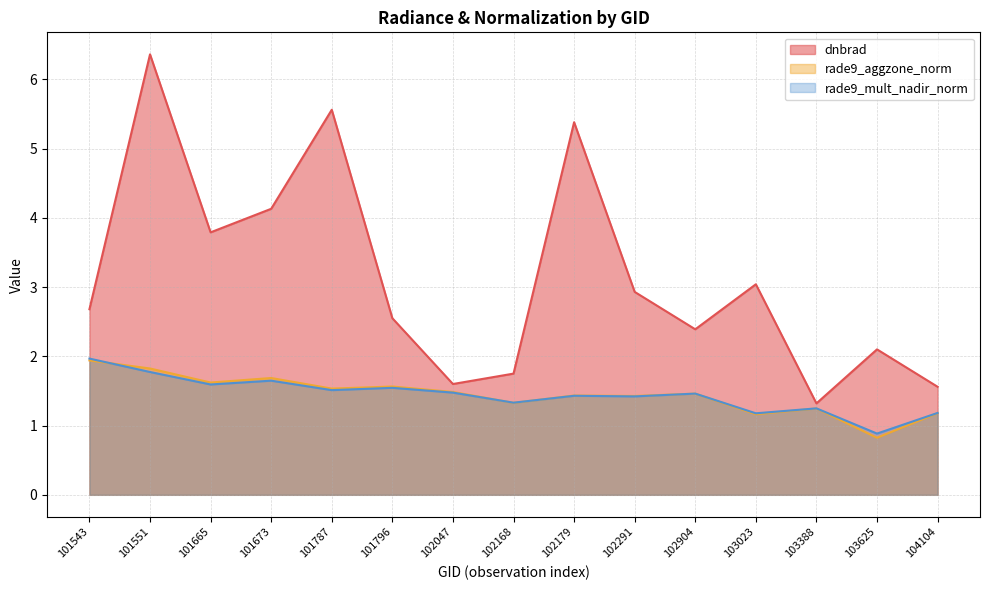

Is the value of dnbrad at 103023 greater than the value of rade9_aggzone_norm at 102047?

Yes